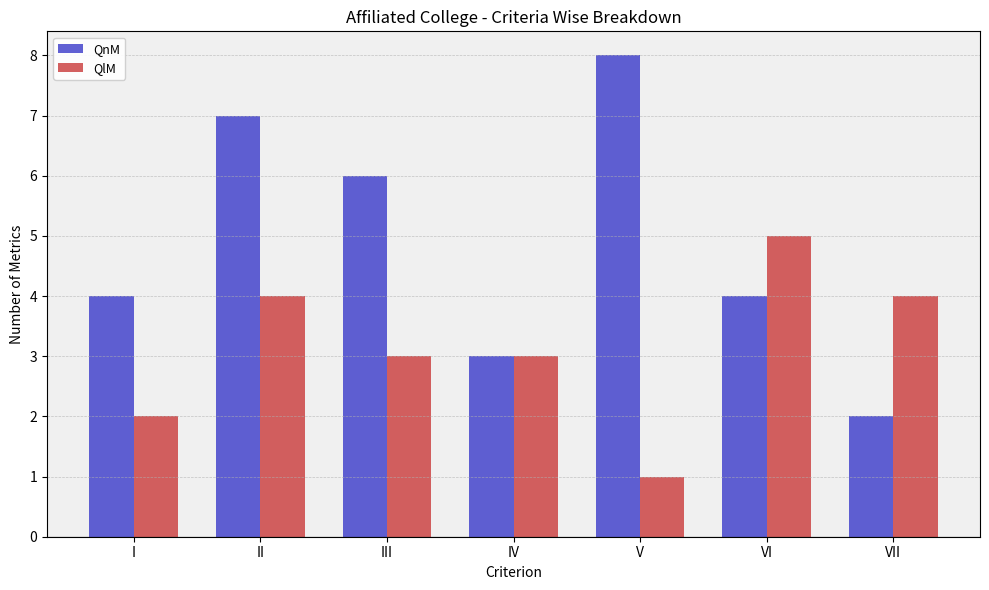

At which category is the sum across all series the highest?

II